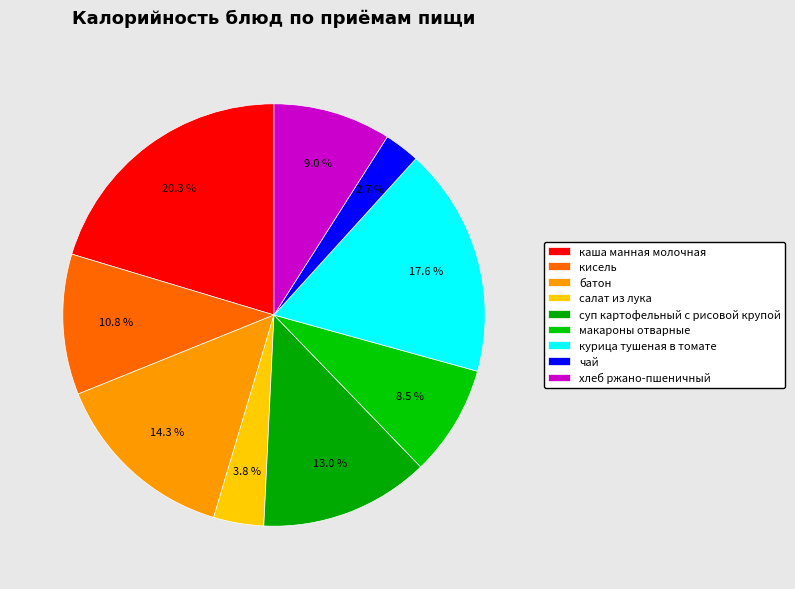

Which has a higher value, каша манная молочная or кисель?

каша манная молочная